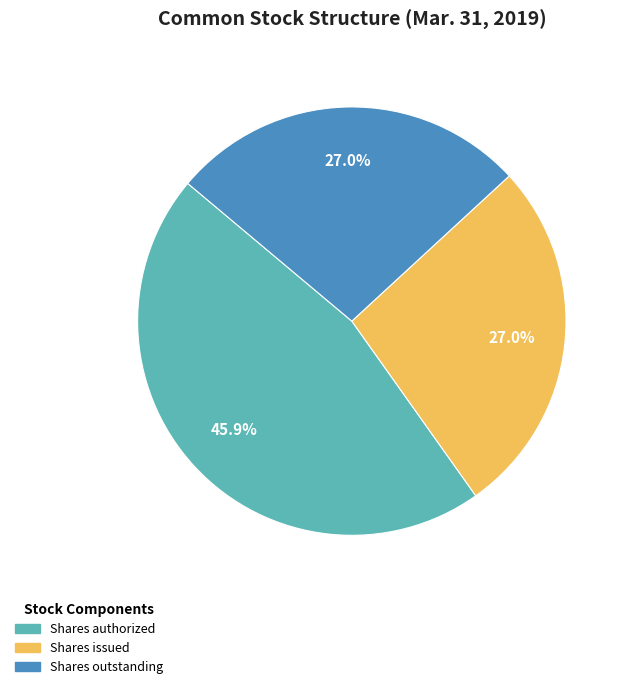

Is there any slice that represents more than half of the pie?

No